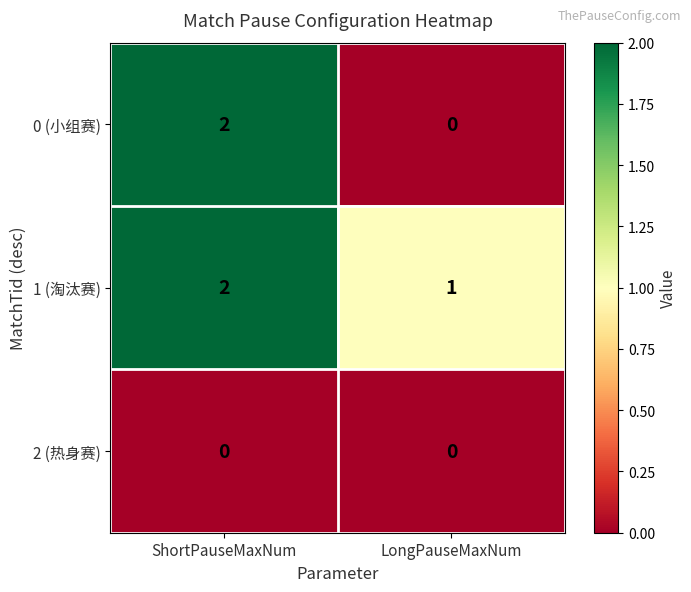

How many series are shown in this chart?

3